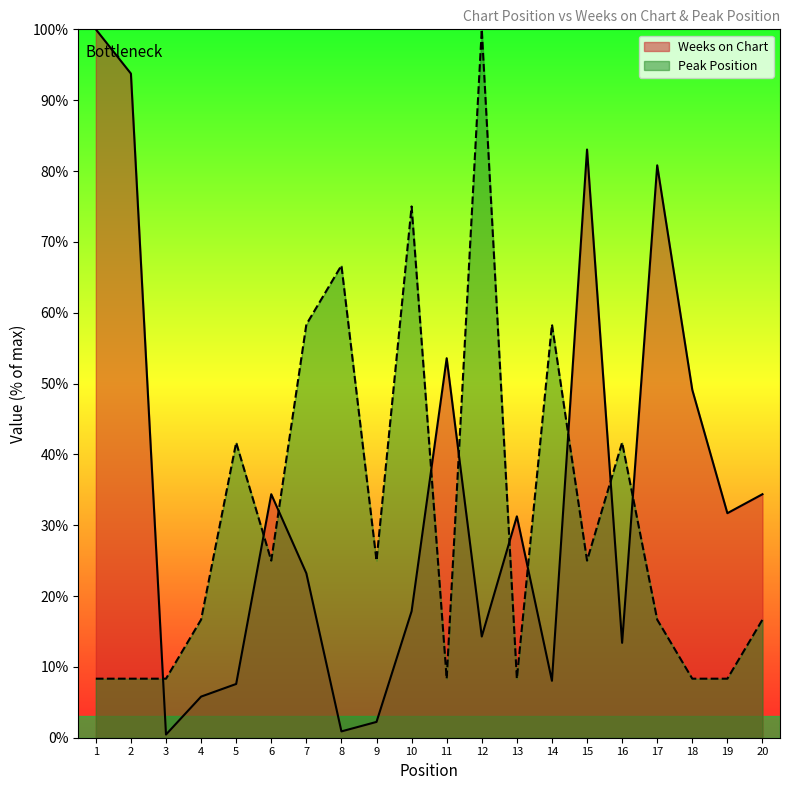

How many lines are shown in the chart?

2